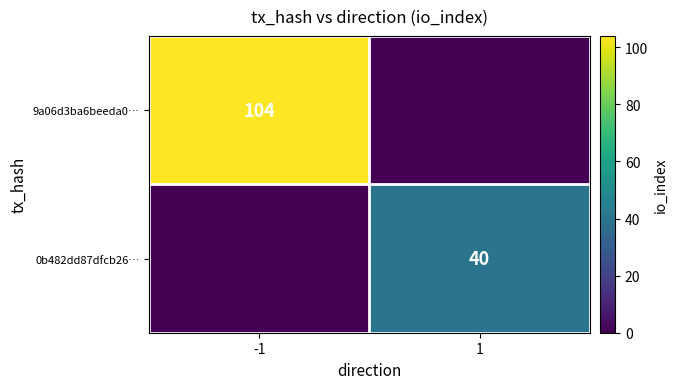

At which category does the chart reach its minimum across all series?

1